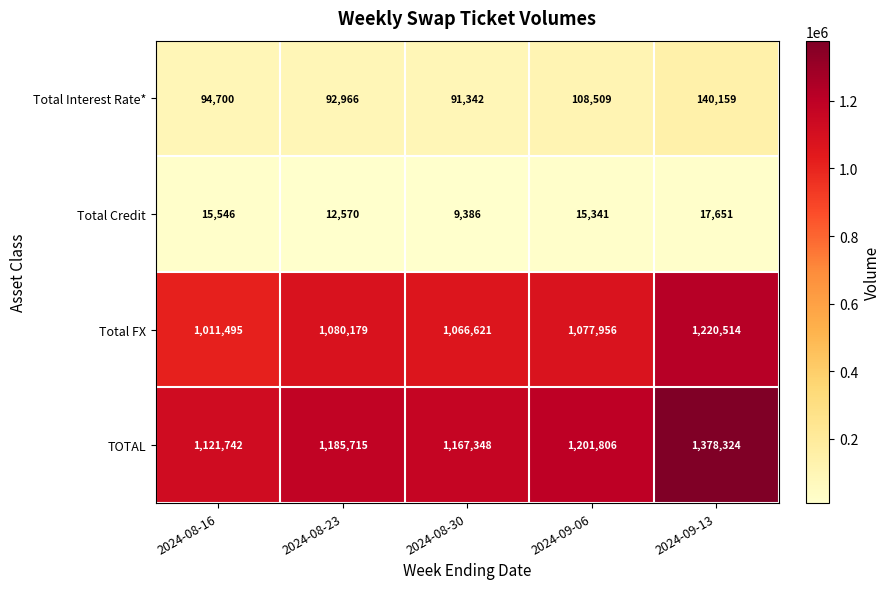

Reading left to right, list all the values displayed in this chart.

Total Interest Rate*: 2024-08-16=94700	2024-08-23=92966	2024-08-30=91342	2024-09-06=108509	2024-09-13=140159
Total Credit: 2024-08-16=15546	2024-08-23=12570	2024-08-30=9386	2024-09-06=15341	2024-09-13=17651
Total FX: 2024-08-16=1011495	2024-08-23=1080179	2024-08-30=1066621	2024-09-06=1077956	2024-09-13=1220514
TOTAL: 2024-08-16=1121742	2024-08-23=1185715	2024-08-30=1167348	2024-09-06=1201806	2024-09-13=1378324